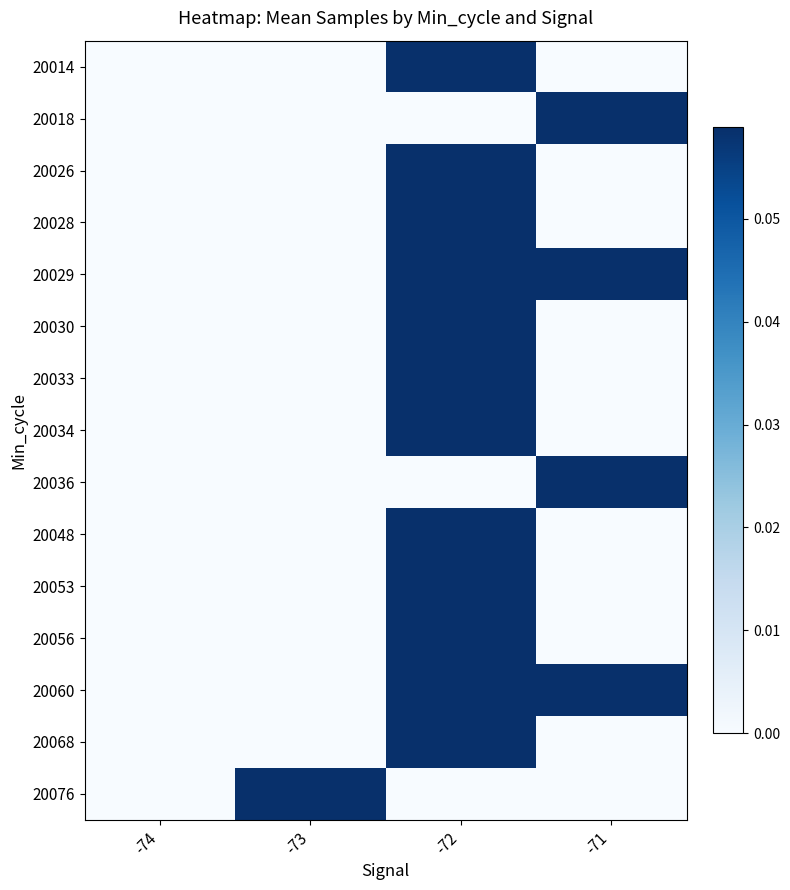

Reading left to right, list all the values displayed in this chart.

20014: -74=0.0	-73=0.0	-72=0.1	-71=0.0
20018: -74=0.0	-73=0.0	-72=0.0	-71=0.1
20026: -74=0.0	-73=0.0	-72=0.1	-71=0.0
20028: -74=0.0	-73=0.0	-72=0.1	-71=0.0
20029: -74=0.0	-73=0.0	-72=0.1	-71=0.1
20030: -74=0.0	-73=0.0	-72=0.1	-71=0.0
20033: -74=0.0	-73=0.0	-72=0.1	-71=0.0
20034: -74=0.0	-73=0.0	-72=0.1	-71=0.0
20036: -74=0.0	-73=0.0	-72=0.0	-71=0.1
20048: -74=0.0	-73=0.0	-72=0.1	-71=0.0
20053: -74=0.0	-73=0.0	-72=0.1	-71=0.0
20056: -74=0.0	-73=0.0	-72=0.1	-71=0.0
20060: -74=0.0	-73=0.0	-72=0.1	-71=0.1
20068: -74=0.0	-73=0.0	-72=0.1	-71=0.0
20076: -74=0.0	-73=0.1	-72=0.0	-71=0.0